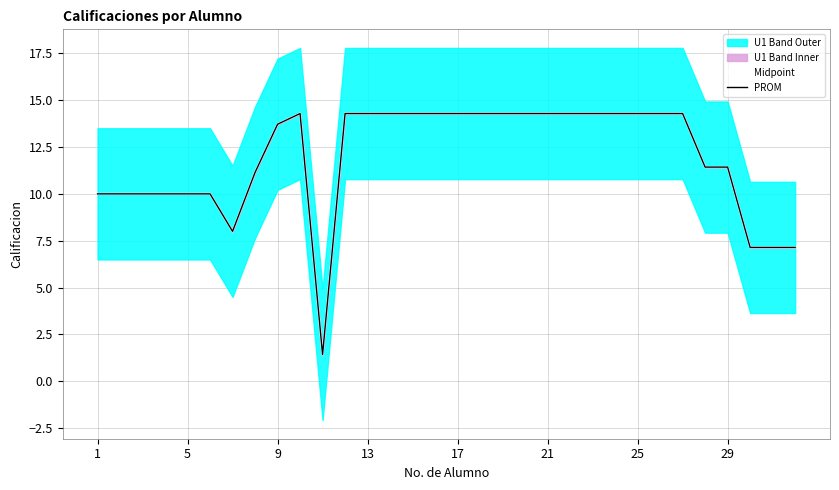

Rank the series at 27 from lowest to highest value.

PROM, Midpoint